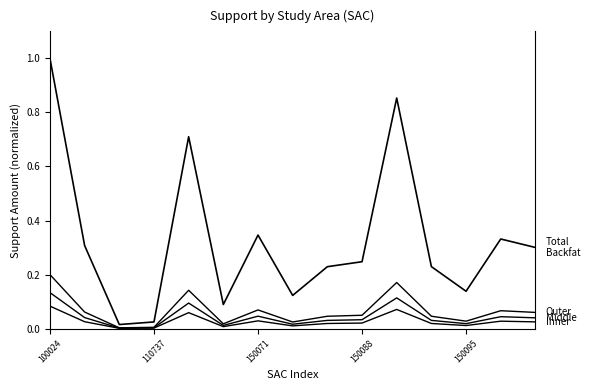

What is the label of the 2nd point from the right?

13